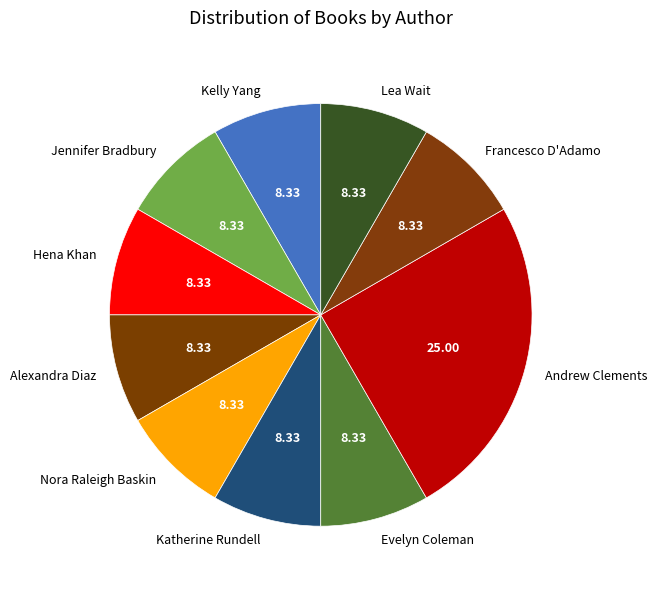

Is the sum of Evelyn Coleman and Kelly Yang greater than half?

No